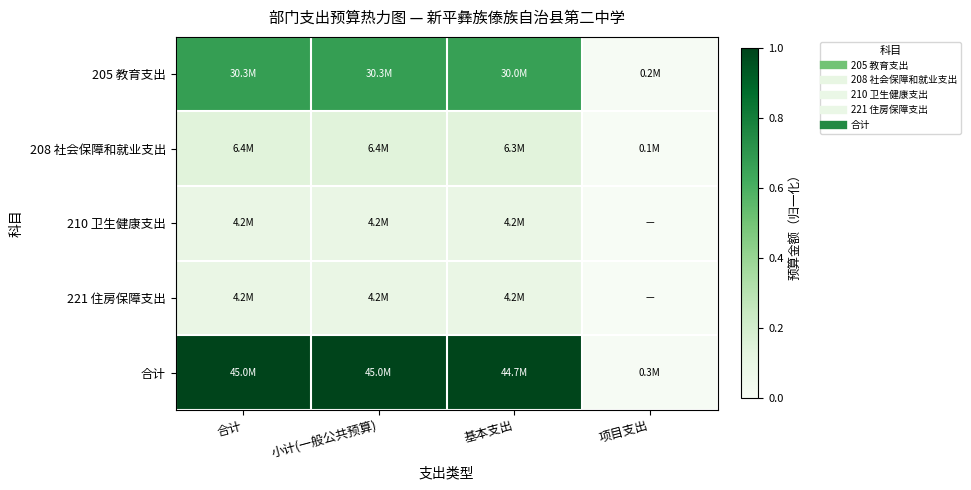

Reading right to left, transcribe all the data shown in this chart.

205 教育支出: 项目支出=0.0	基本支出=0.7	小计(一般公共预算)=0.7	合计=0.7
208 社会保障和就业支出: 项目支出=0.0	基本支出=0.1	小计(一般公共预算)=0.1	合计=0.1
210 卫生健康支出: 项目支出=0.0	基本支出=0.1	小计(一般公共预算)=0.1	合计=0.1
221 住房保障支出: 项目支出=0.0	基本支出=0.1	小计(一般公共预算)=0.1	合计=0.1
合计: 项目支出=0.0	基本支出=1.0	小计(一般公共预算)=1.0	合计=1.0